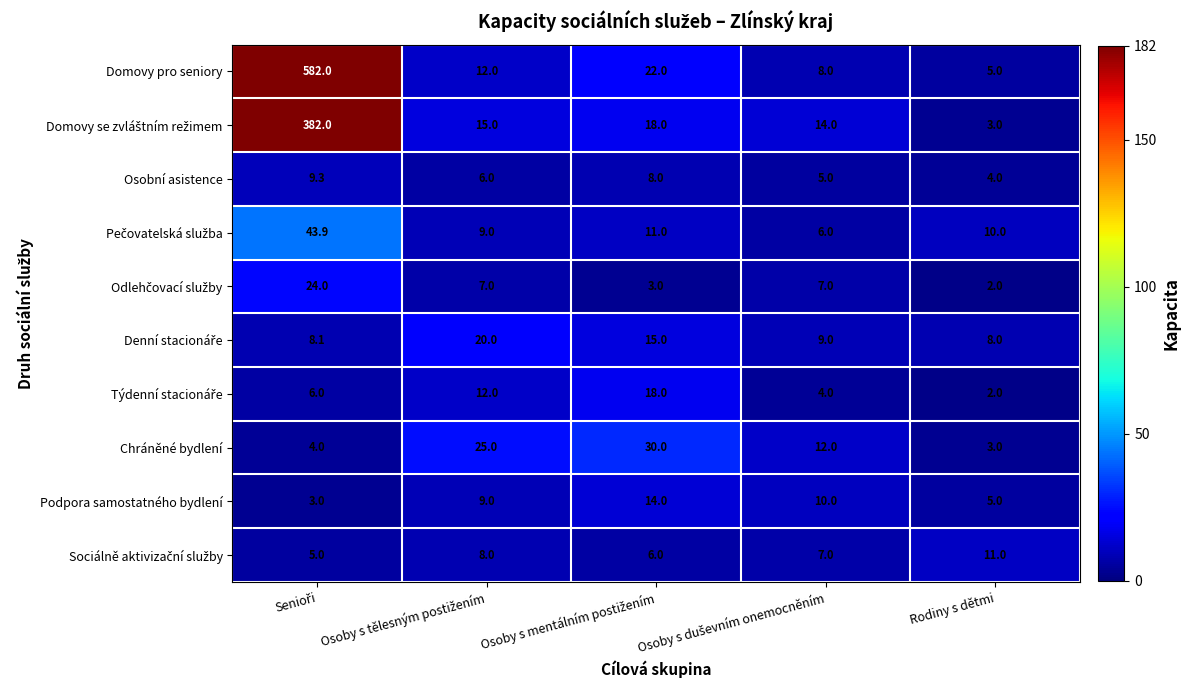

What is the spread (max minus min) of values at Rodiny s dětmi?

9.0